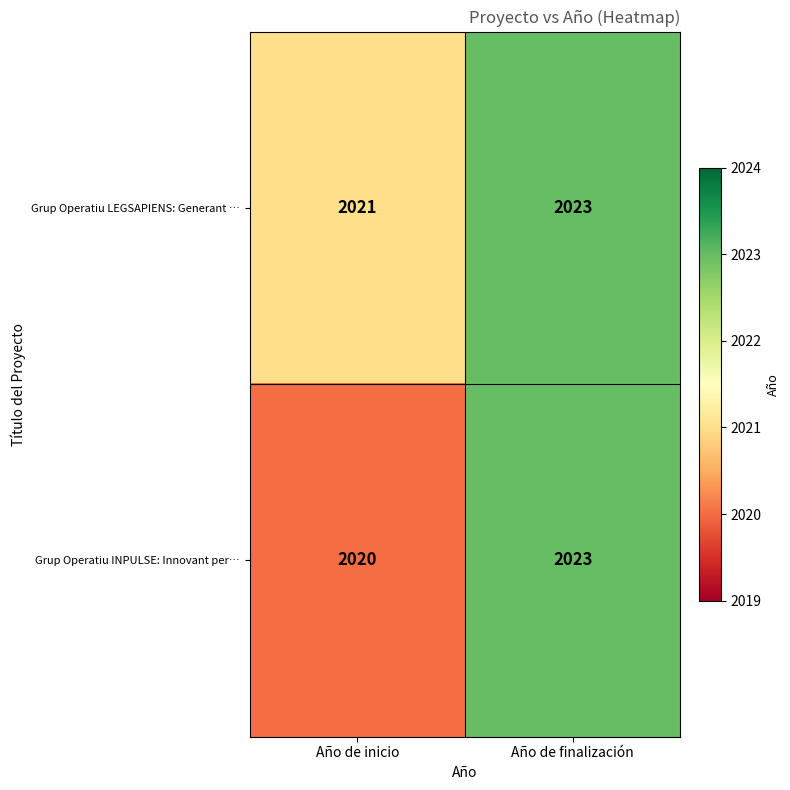

What is the maximum value for Grup Operatiu LEGSAPIENS: Generant …?

2023